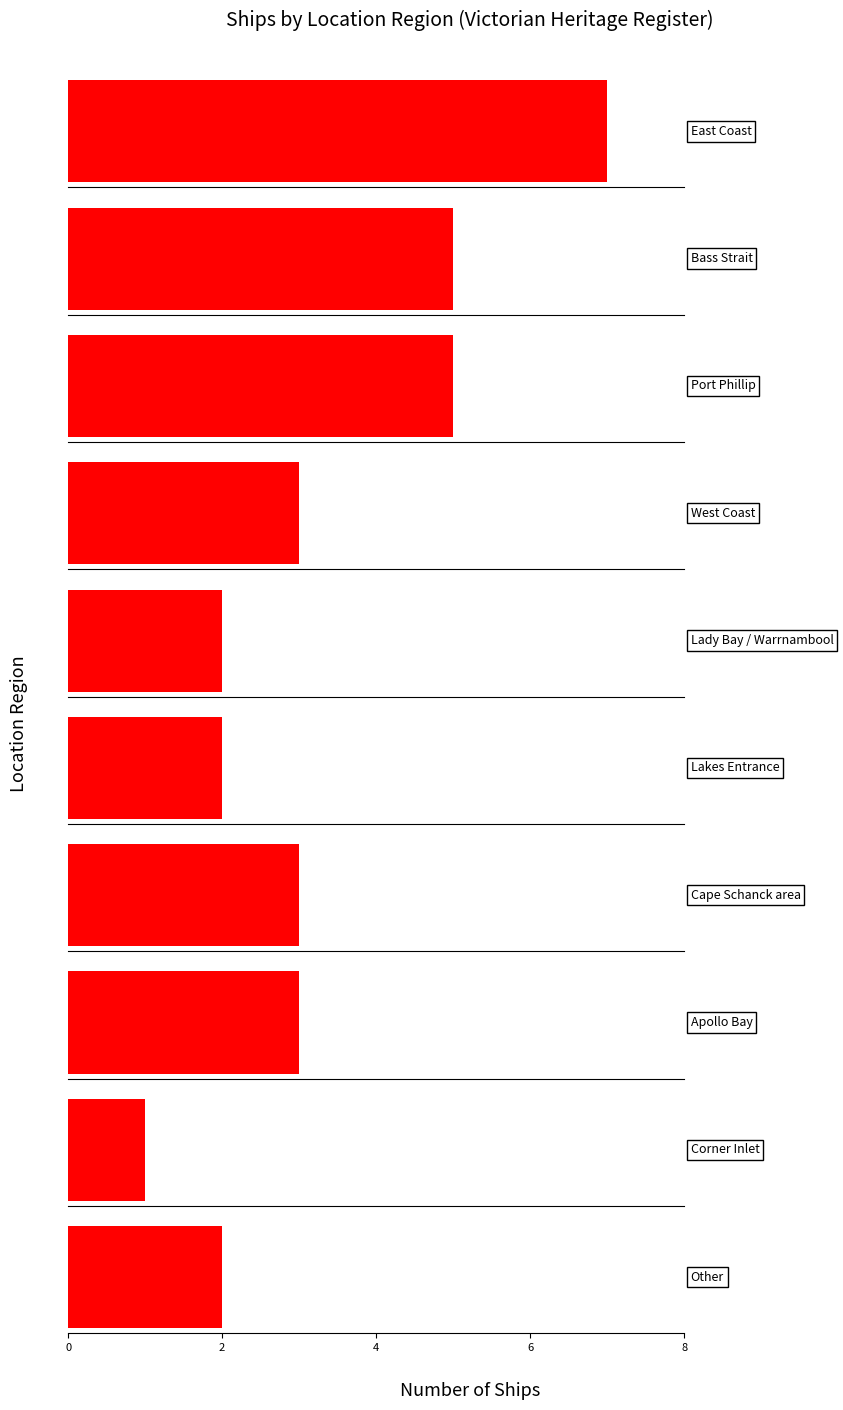

Are the bars horizontal?

Yes